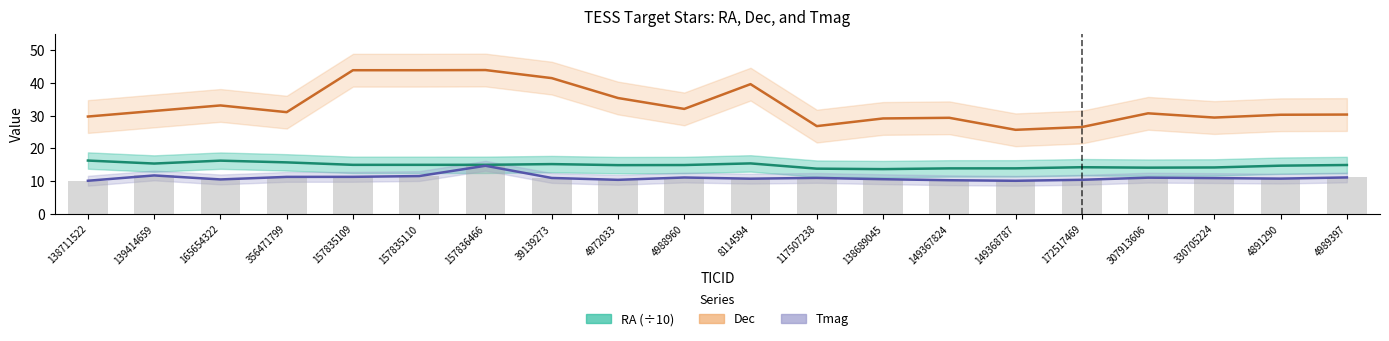

How many groups of bars are there?

20